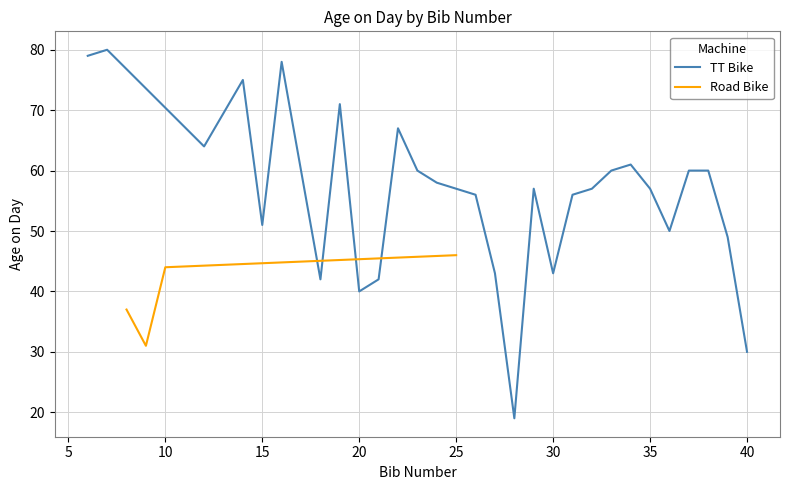

What is the maximum value for Road Bike?

46